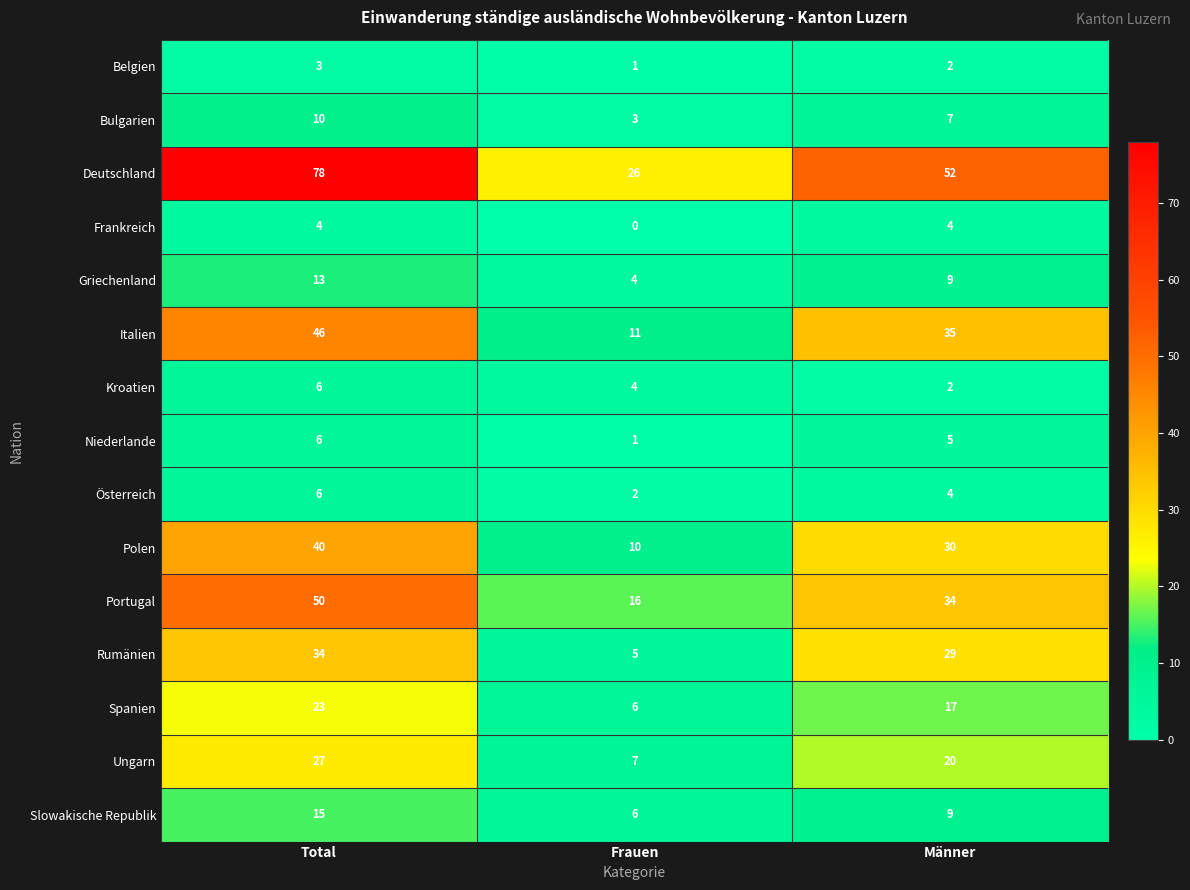

Where does the Rumänien series first go above 29?

Total